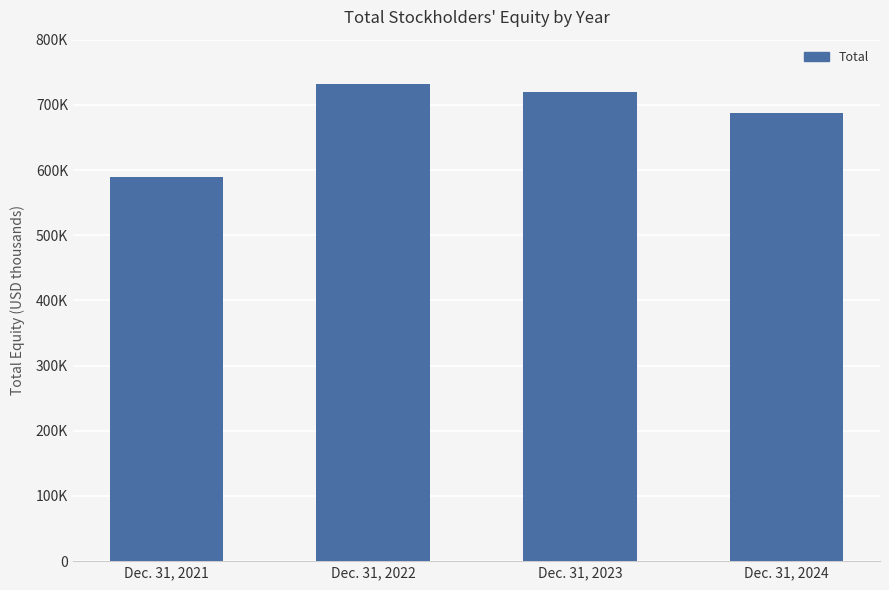

What is the value of the 2nd bar from the left?

731362